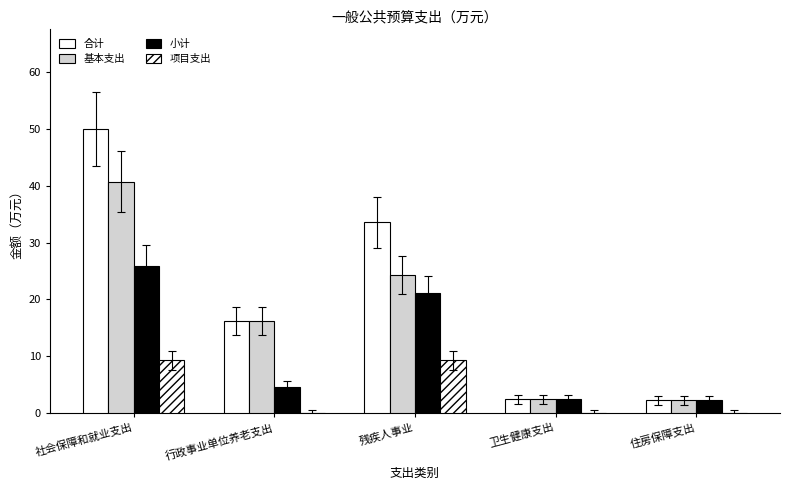

How many groups of bars are there?

5